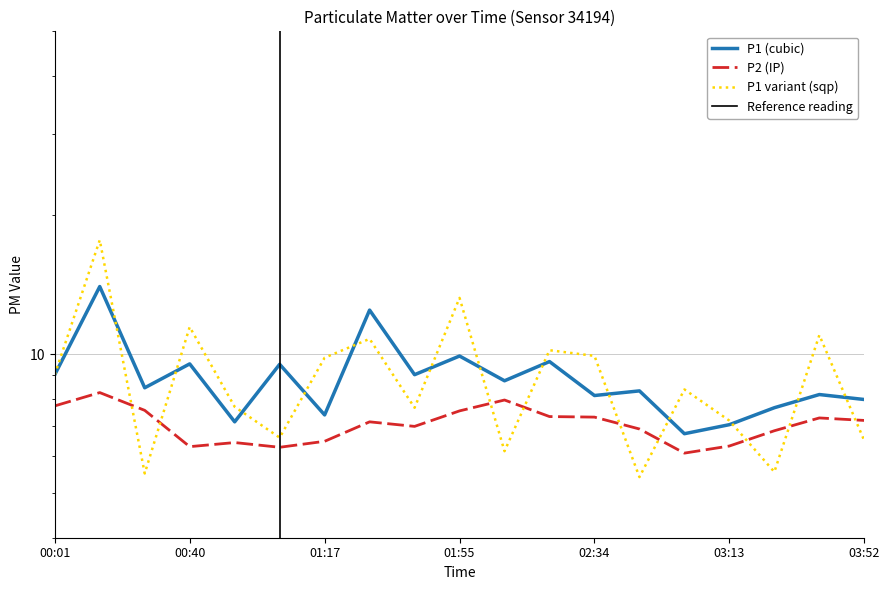

What position from the left is 03:52?

19